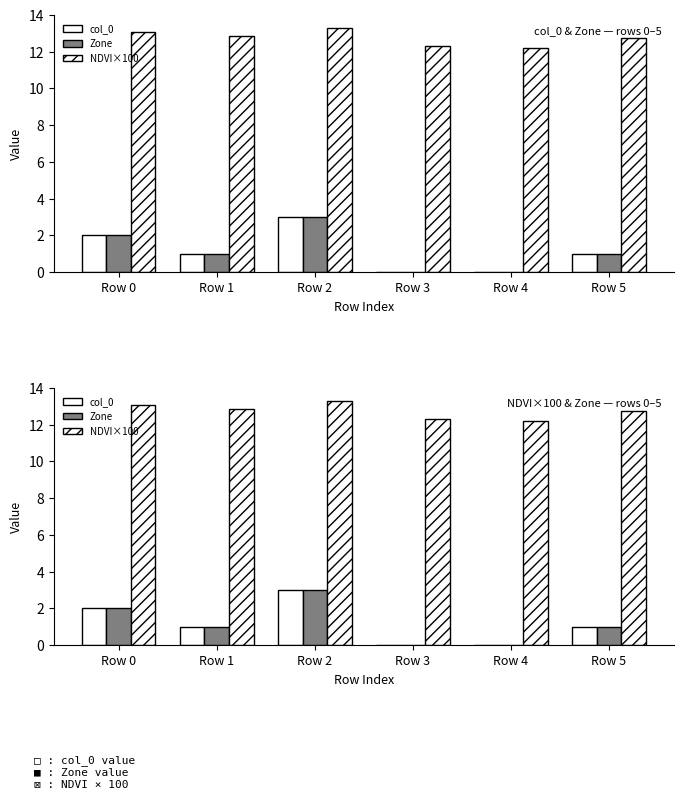

What is the greatest value displayed?

13.3